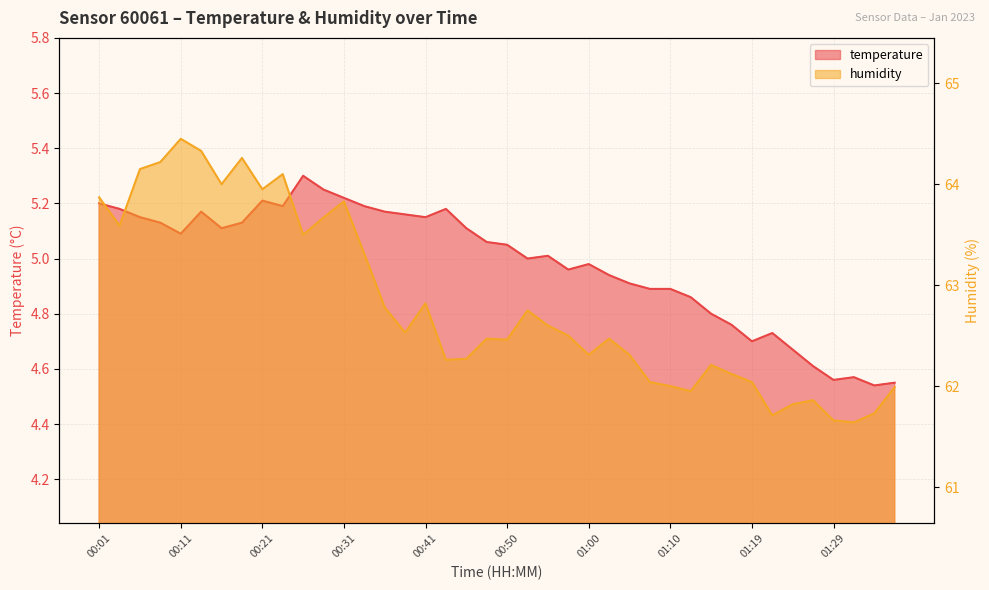

What is the total value across all series at 00:18?

69.4